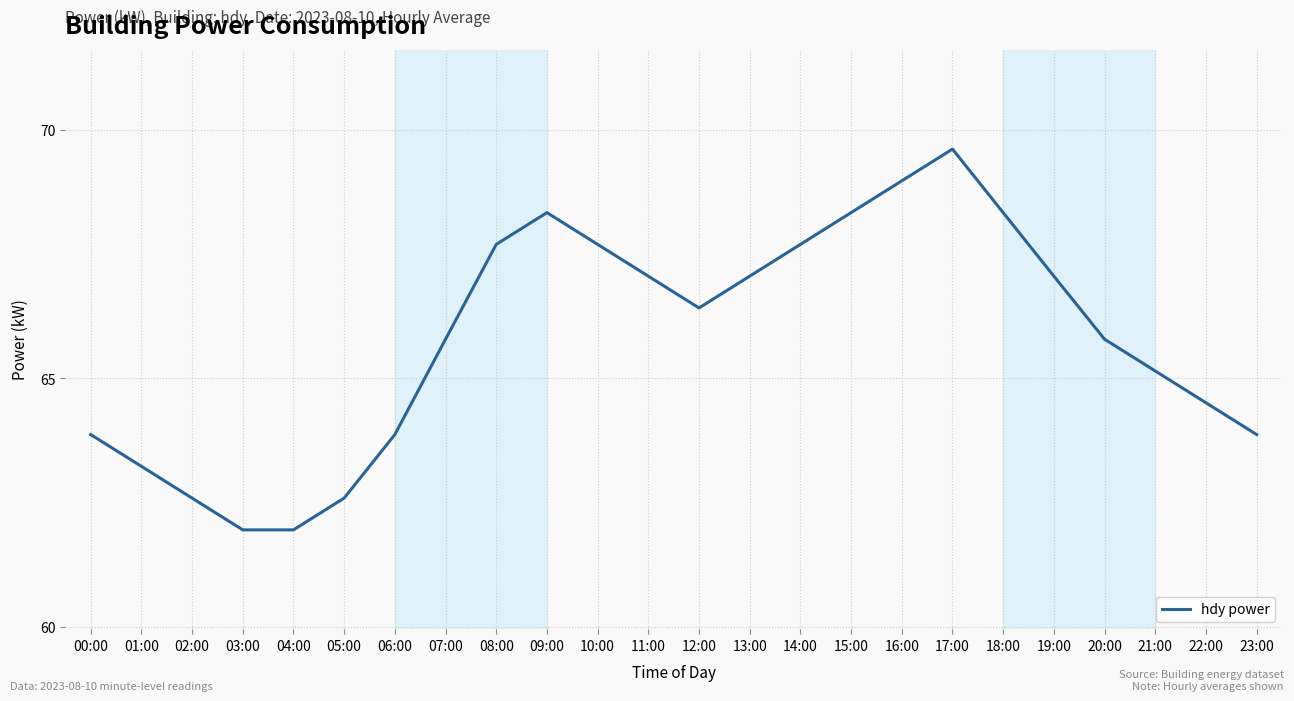

True or false: the data has more than 2 interior local peaks.

False